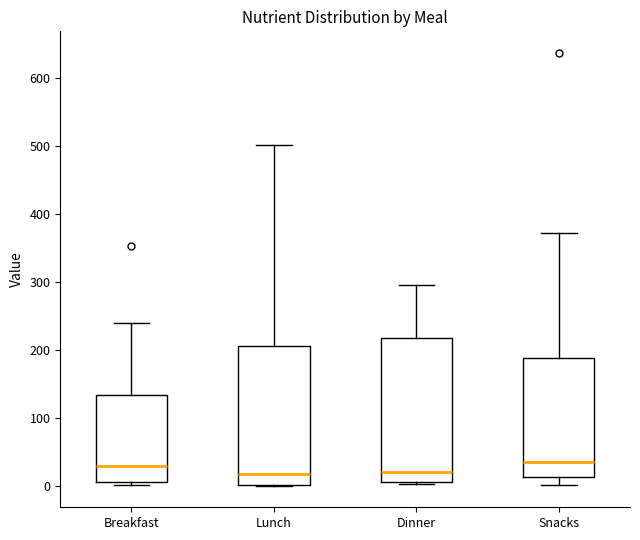

Reading left to right, read every box against the y-axis: the position of its median line, the range the box covers, and the ends of its whiskers. The values are not printed on the chart, so give them approximately, as read against the axis.

Breakfast: median 30, box 10 to 130, whiskers 0 to 240
Lunch: median 20, box 0 to 210, whiskers 0 to 500
Dinner: median 20, box 10 to 220, whiskers 0 to 300
Snacks: median 30, box 10 to 190, whiskers 0 to 370